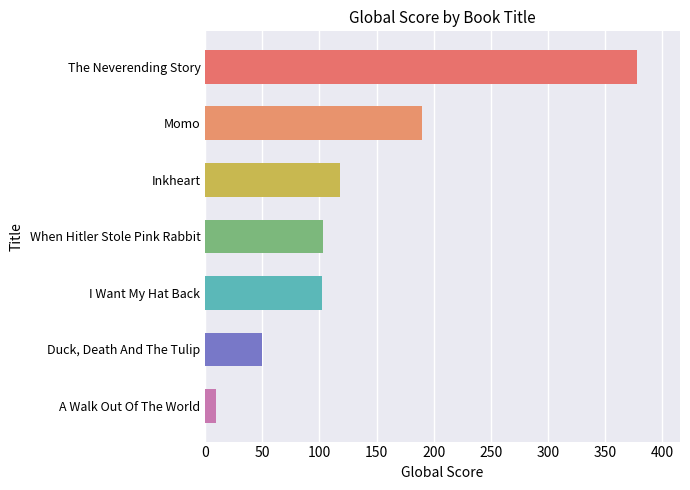

The value at Duck, Death And The Tulip is 50. True or false?

True